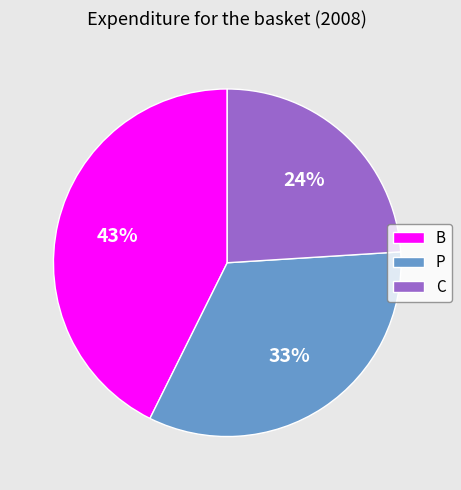

To the nearest percent, what is the difference between the largest and smallest slice percentages?

19%